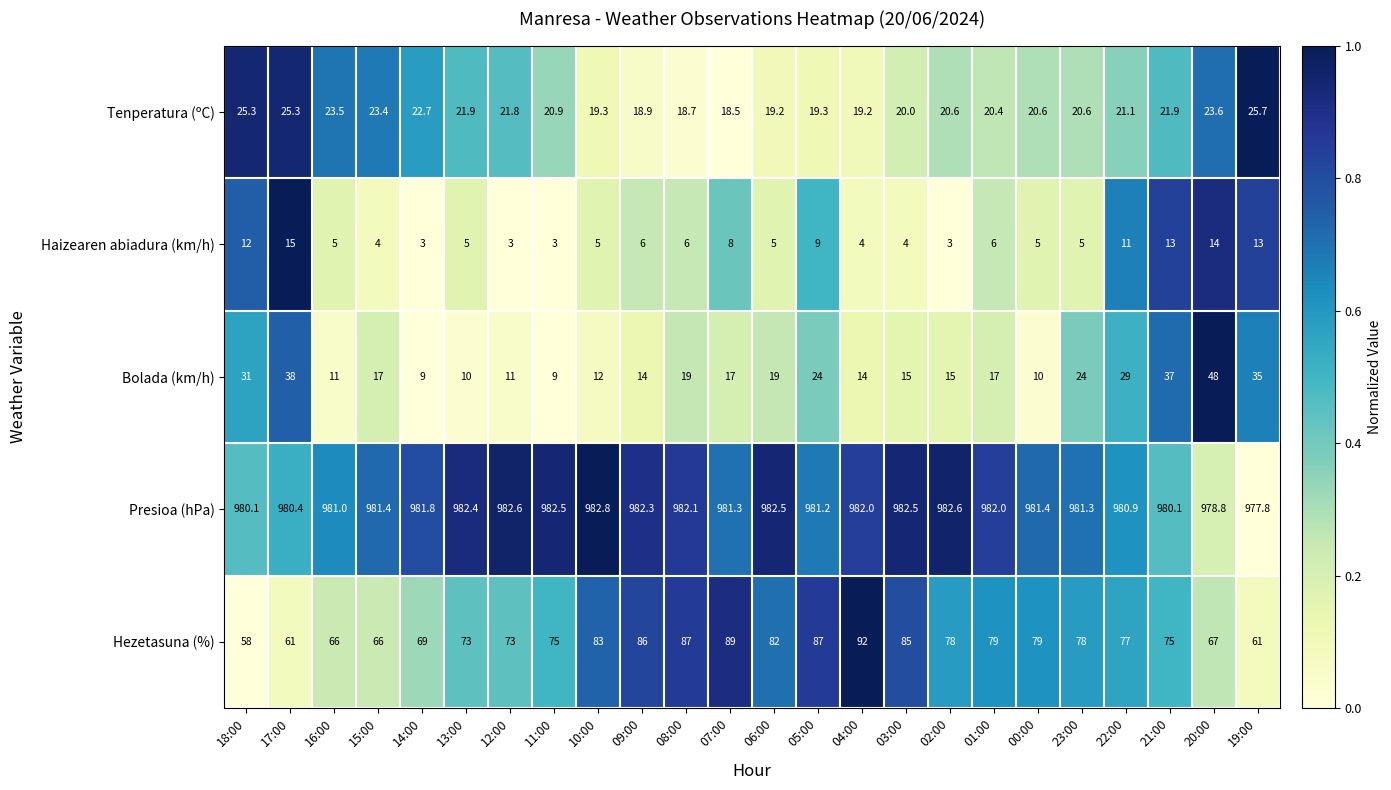

Is the value of Presioa (hPa) at 19:00 greater than the value of Haizearen abiadura (km/h) at 20:00?

Yes